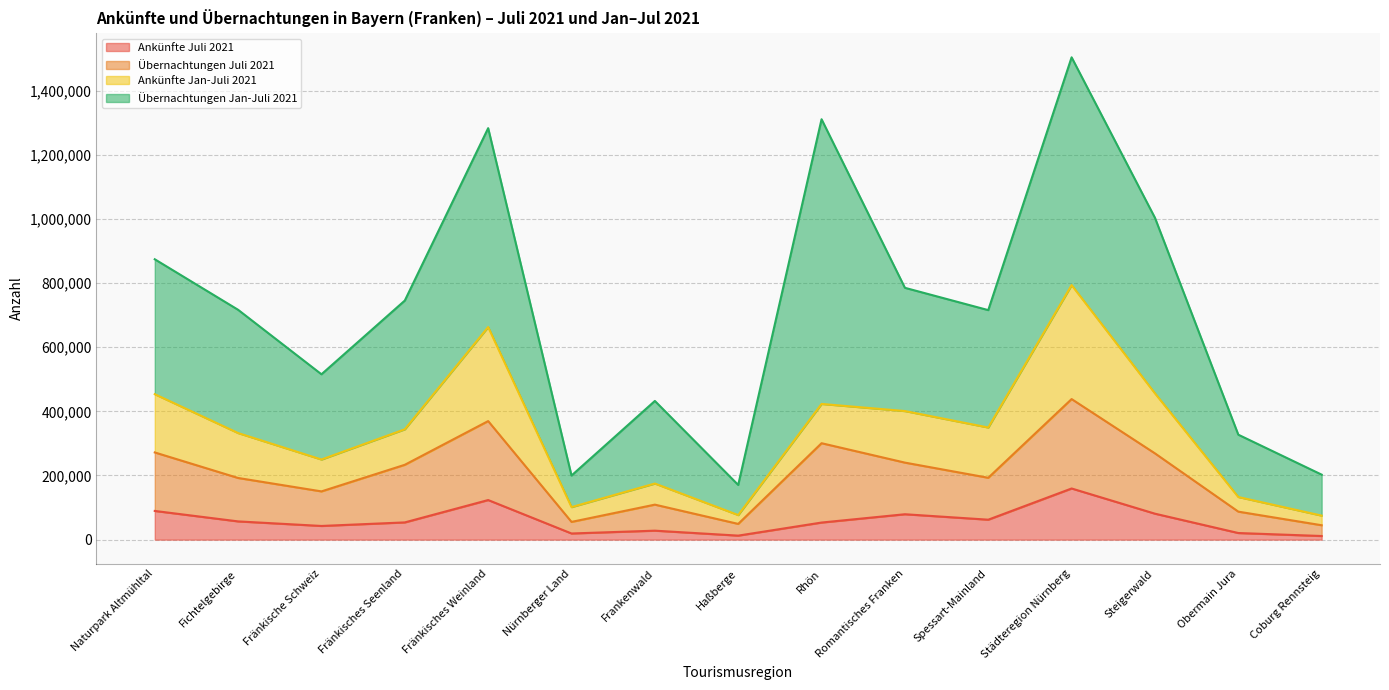

How many values in the Ankünfte Jan-Juli 2021 series exceed 344136?

7